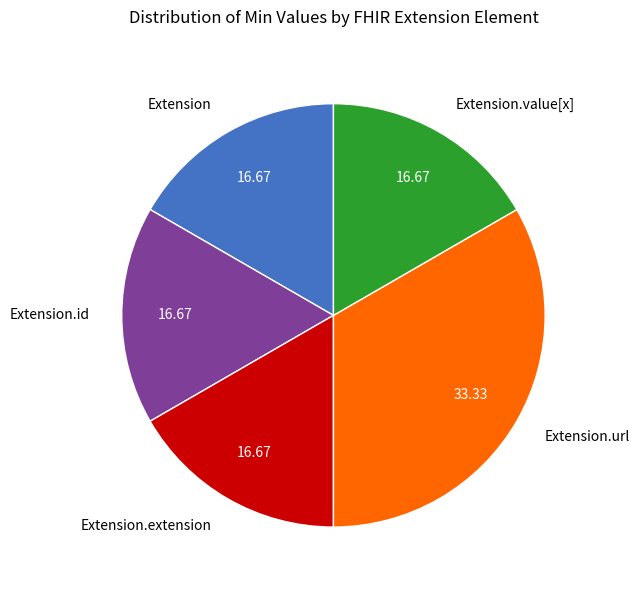

Is the sum of Extension.value[x] and Extension greater than half?

No